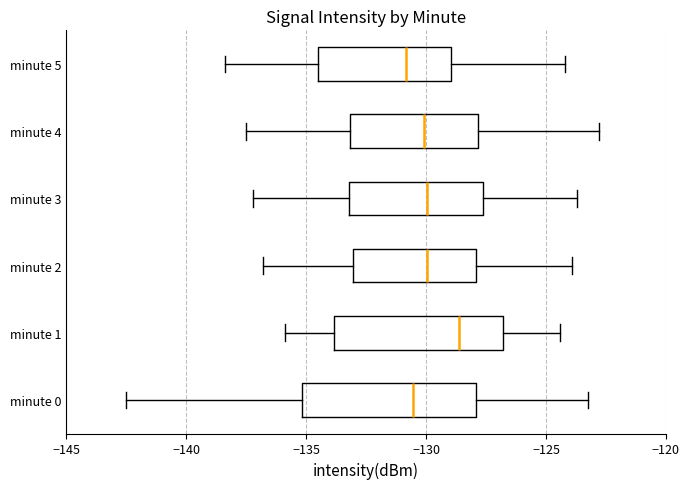

Which box has the furthest to the right median line?

minute 1